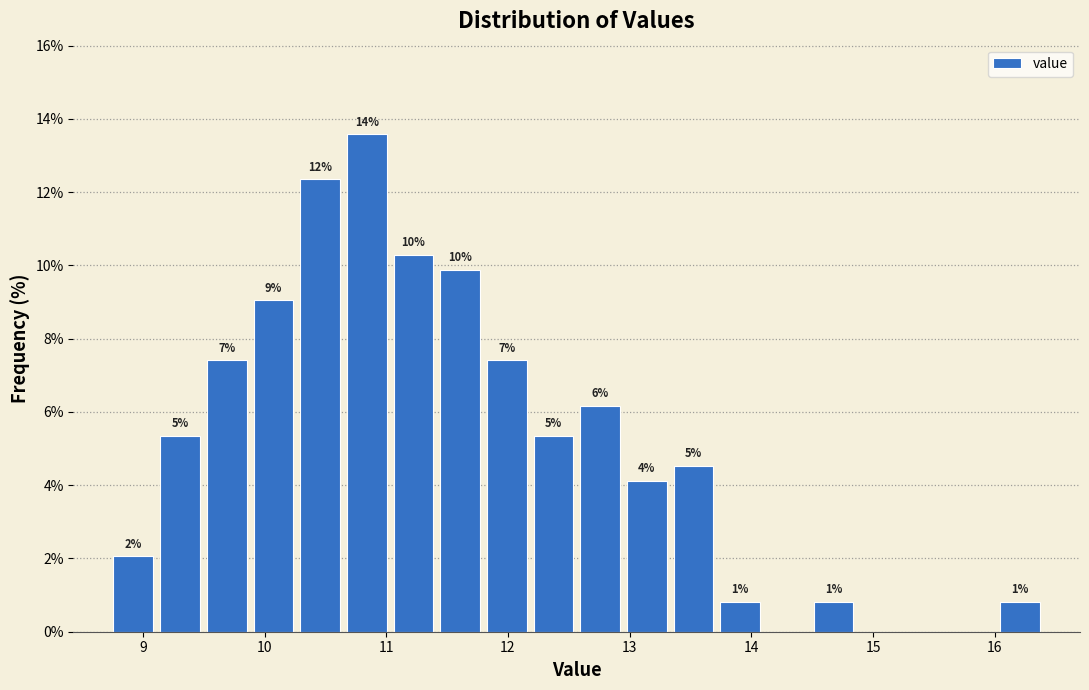

Around what value on the x-axis is the tallest bar? Give the approximate position of its centre, as read against the axis.

10.8